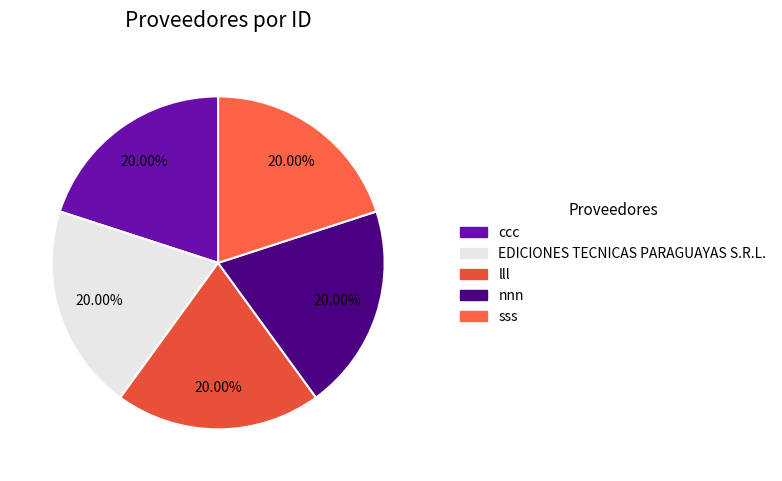

How many slices are in this pie chart?

5